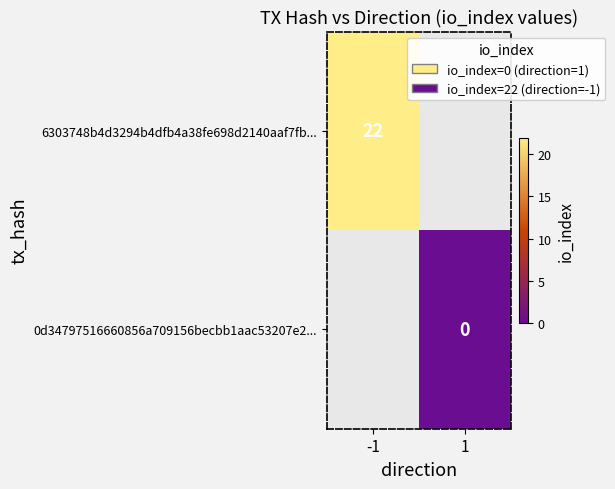

True or false: 6303748b4d3294b4dfb4a38fe698d2140aaf7fb... has a value of 7 at -1.

False